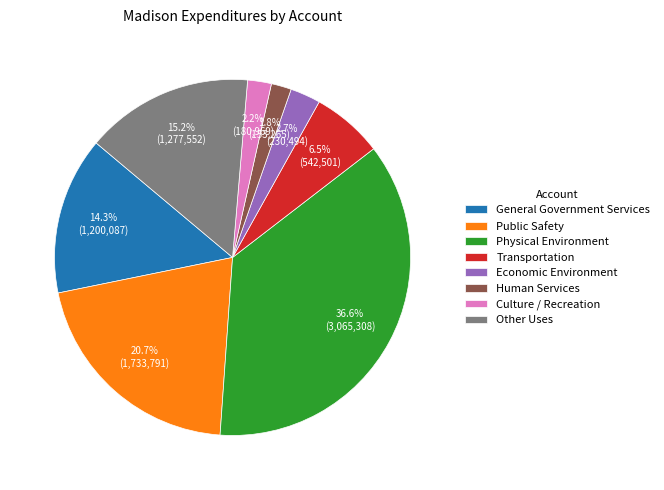

How many segments does this pie chart have?

8